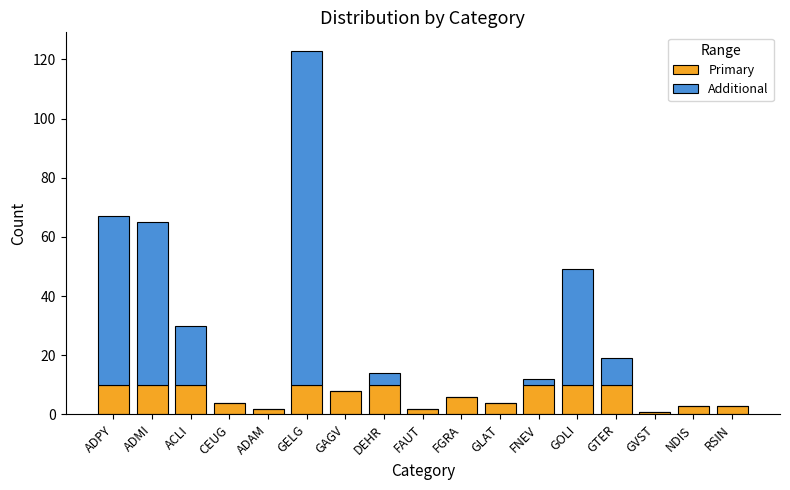

What is the approximate value of Primary at GTER?

10